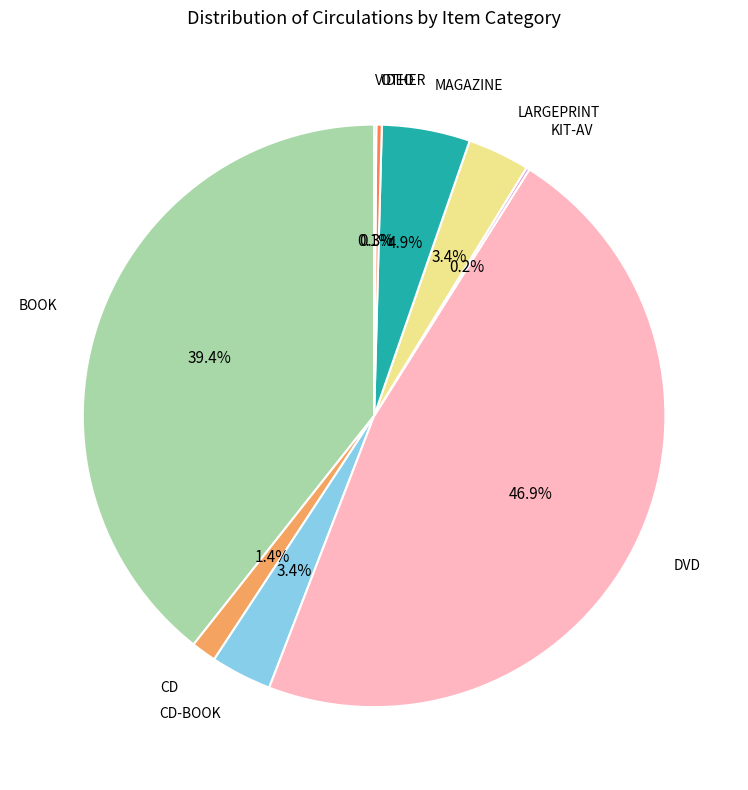

Does any single category account for the majority?

No